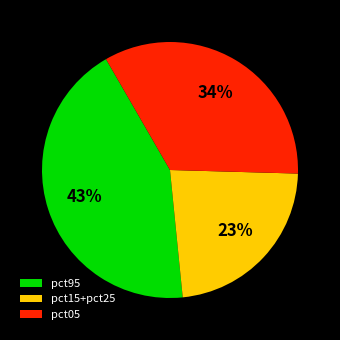

Which category has the smallest portion of the pie?

pct15+pct25